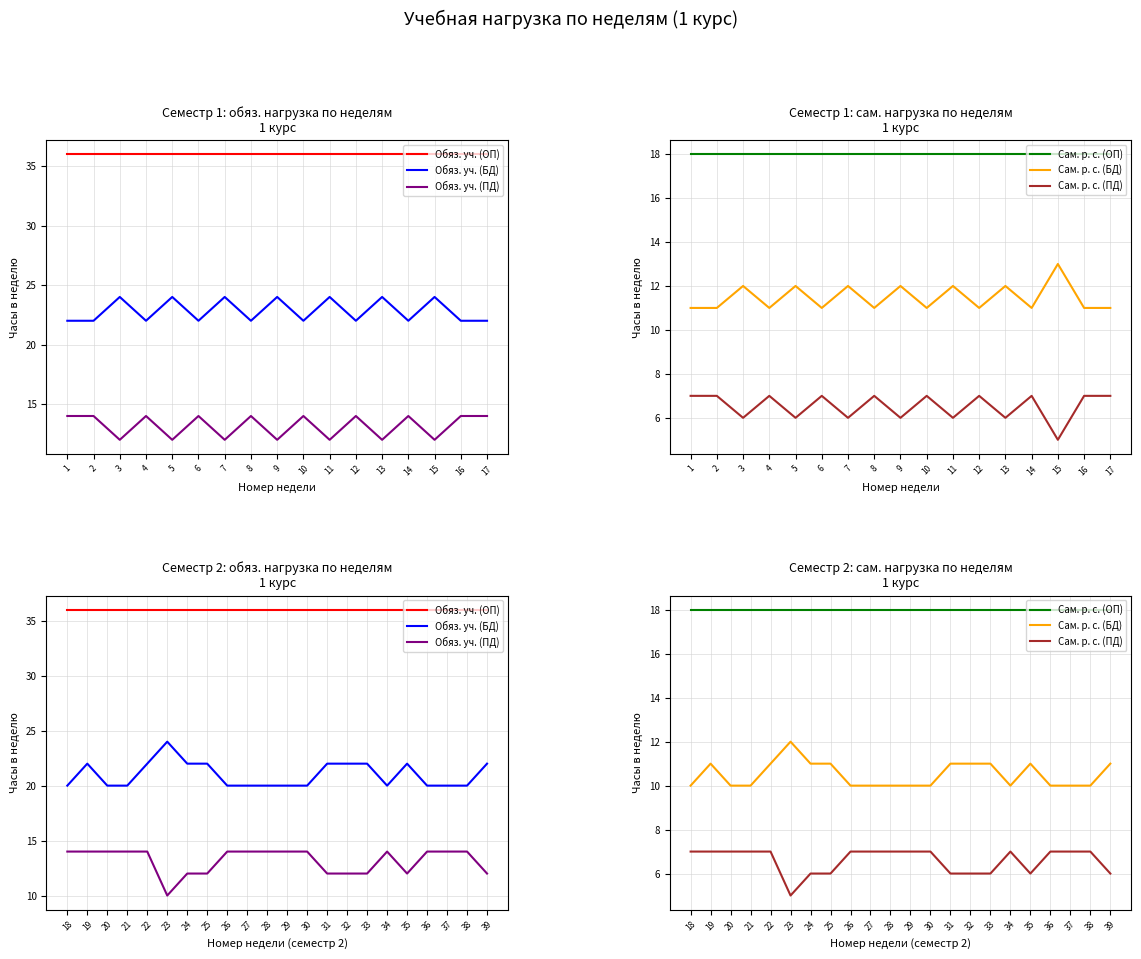

At which label does Обяз. уч. (ОП) reach its peak?

18